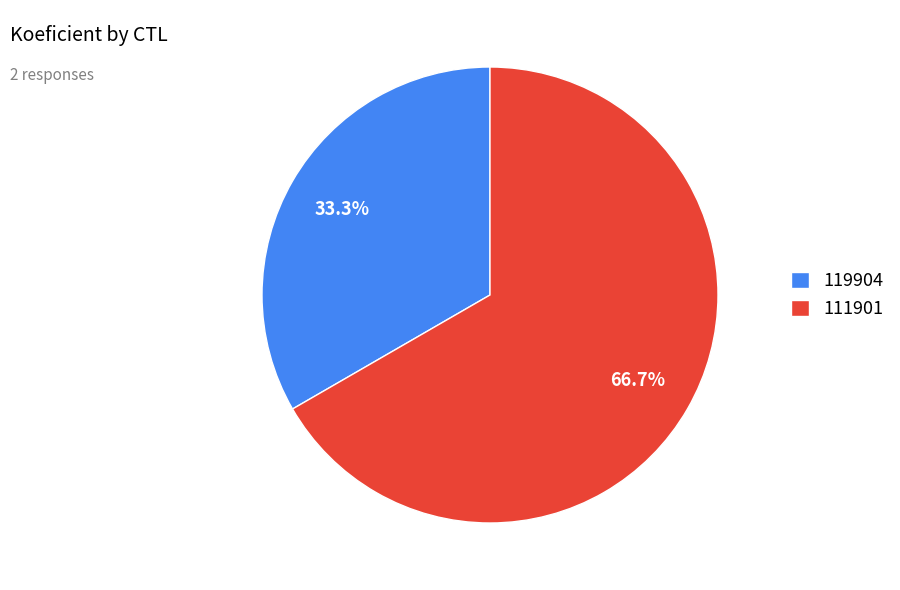

Rank the categories by value from highest to lowest.

111901, 119904